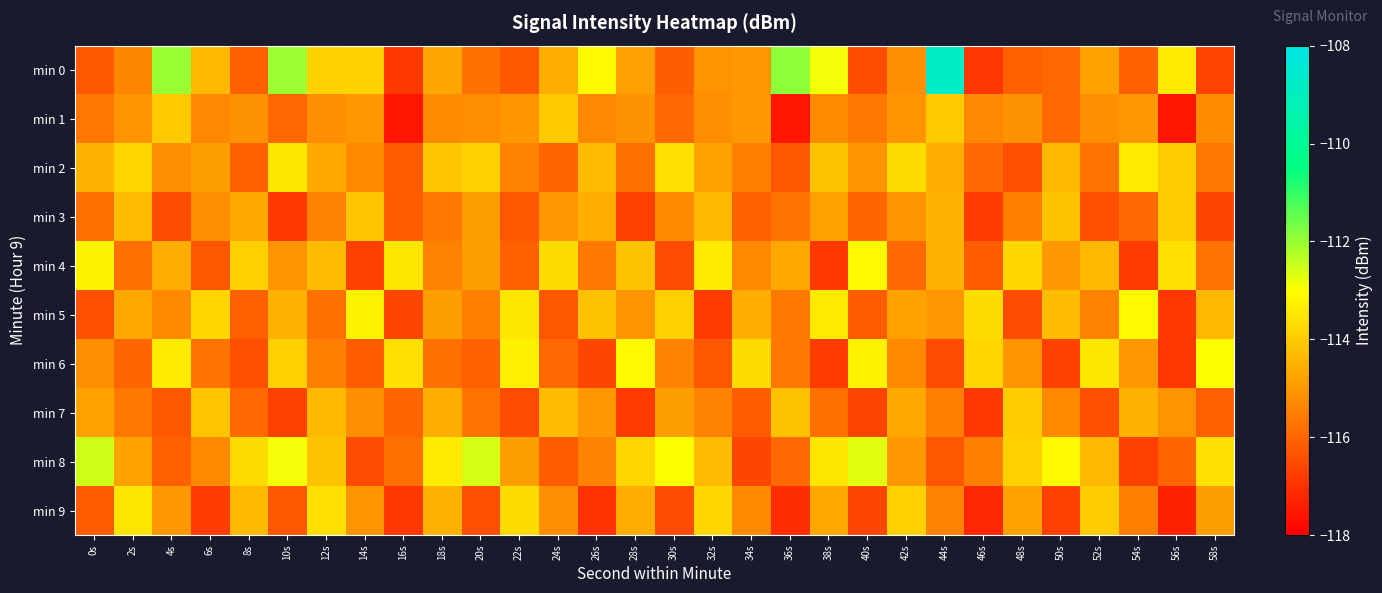

What is the difference between the highest and lowest values at 14s?

3.5